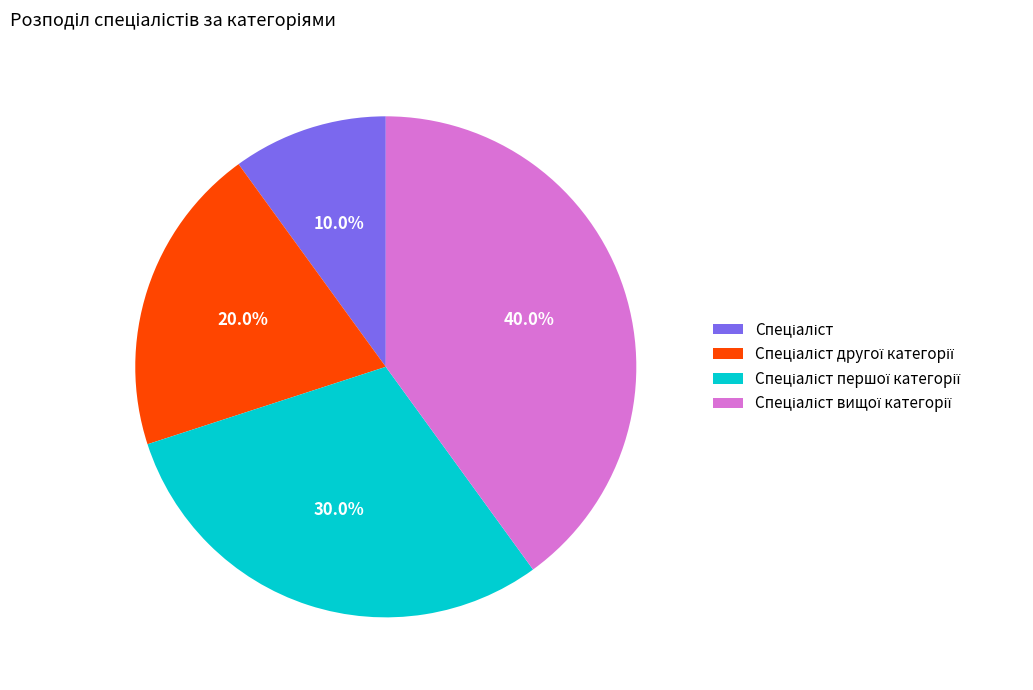

Is there a majority slice in this chart?

No